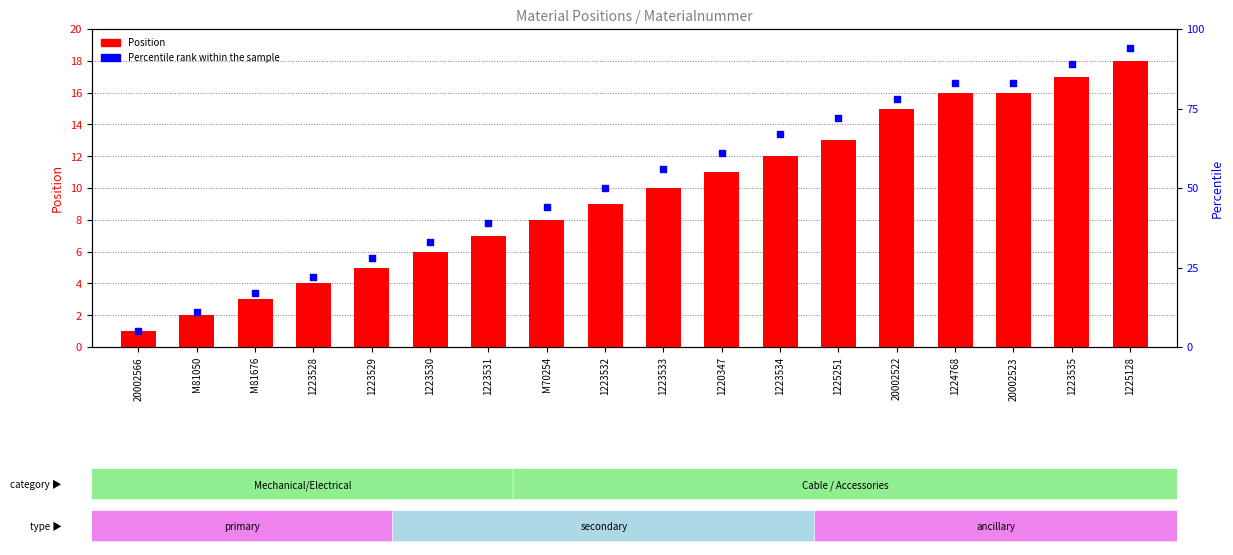

Which series has the largest total across all categories?

Percentile rank within the sample